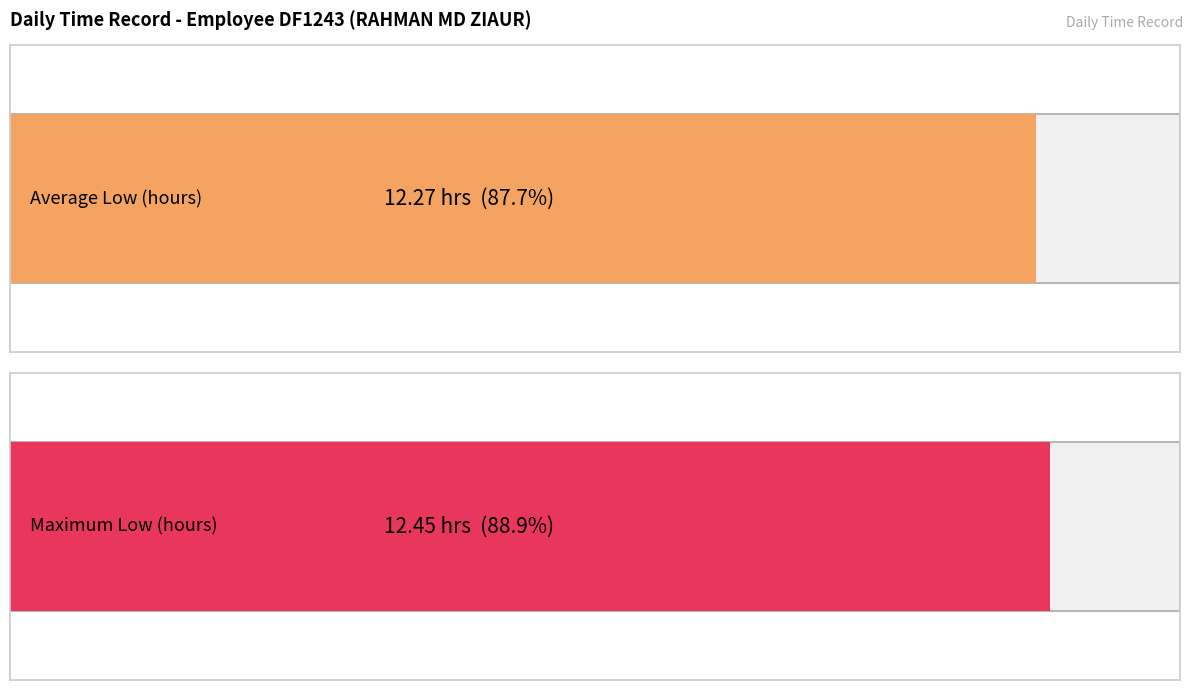

The value at 14-Mon is 21.7. True or false?

False